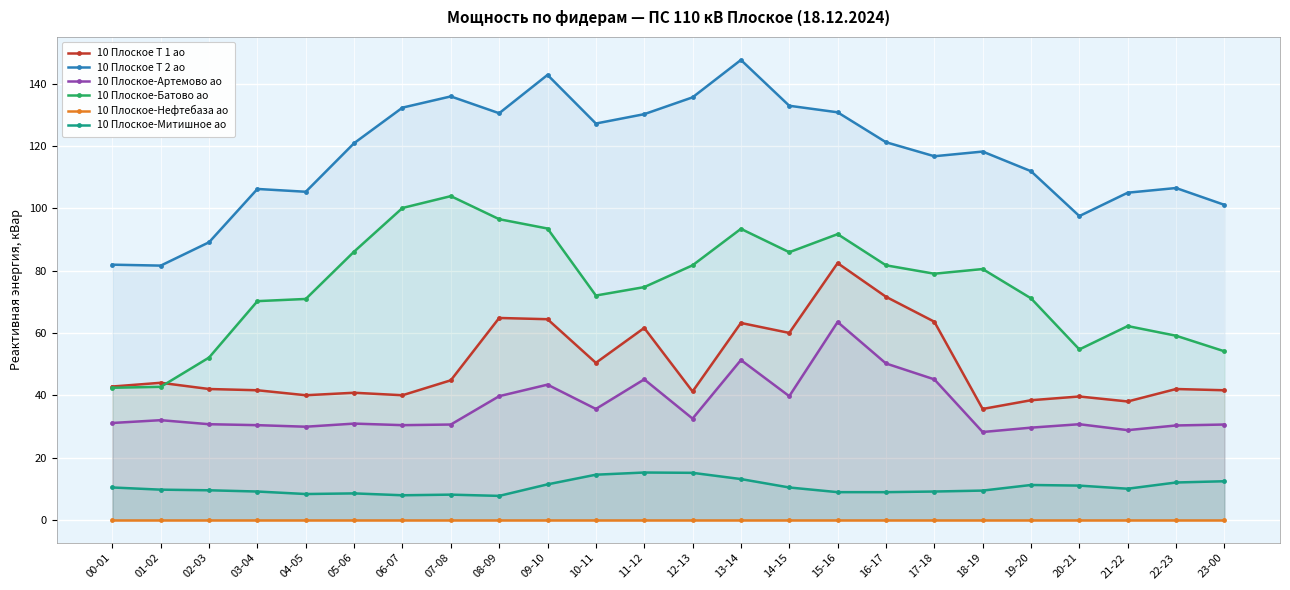

What is the label of the 13th point from the left?

12-13